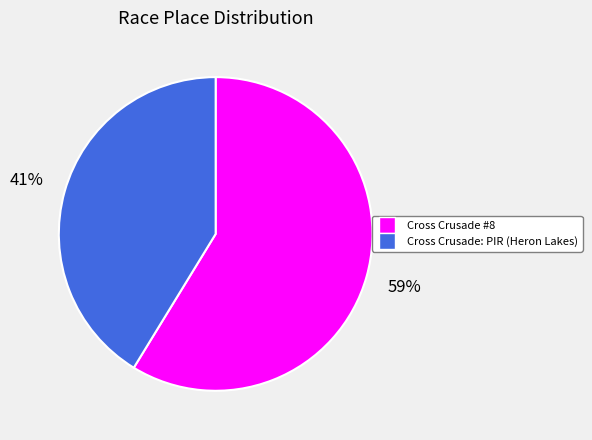

Approximately how many times larger is the value at Cross Crusade: PIR (Heron Lakes) compared to Cross Crusade #8?

0.7